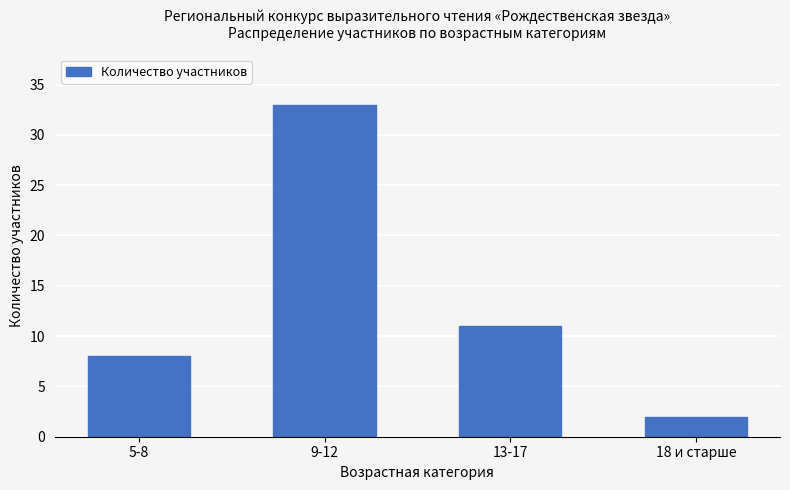

The chart shows a value of 11 at 5-8. True or false?

False